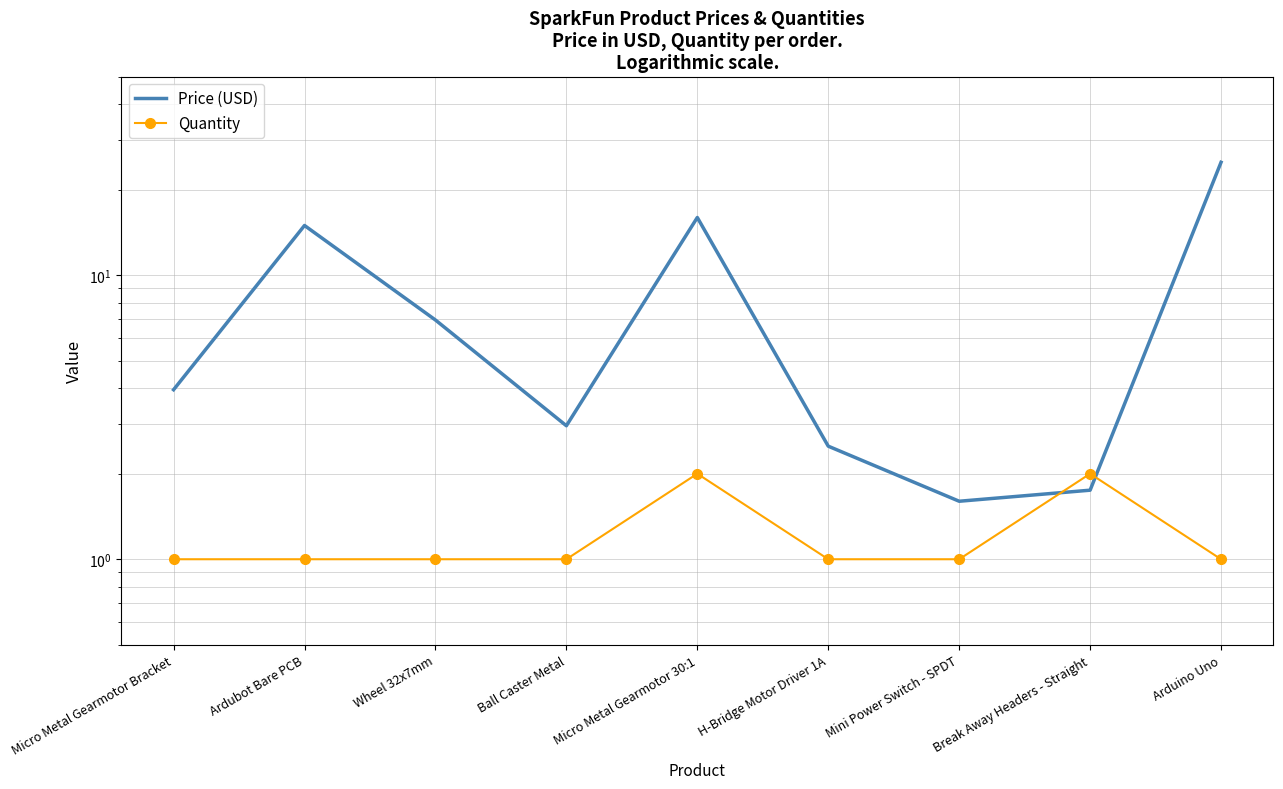

List the series in order of their peak value, highest first.

Price (USD), Quantity